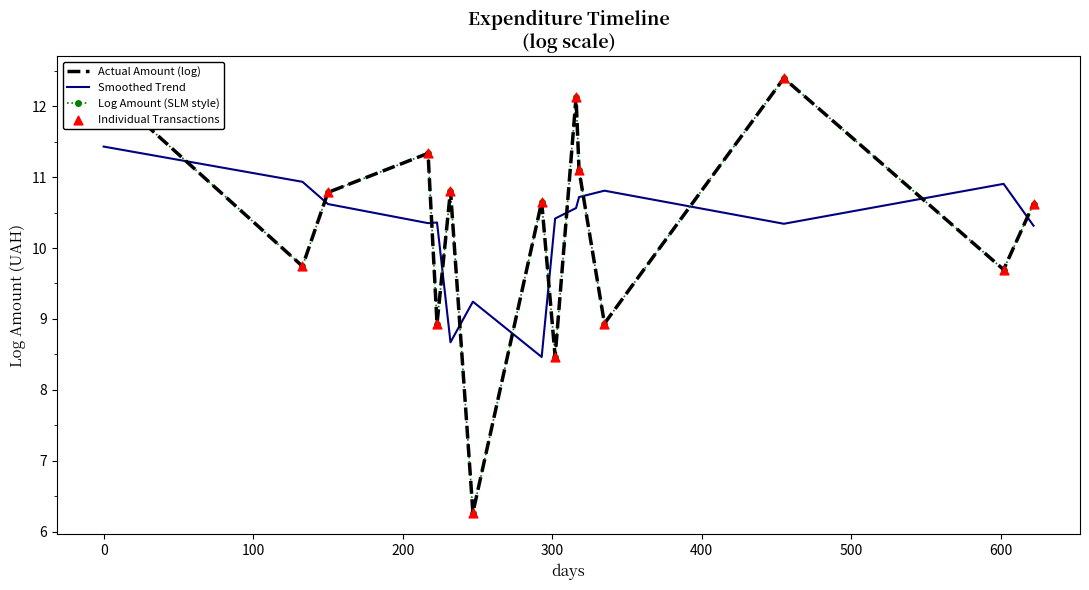

Which series has the largest total across all categories?

Actual Amount (log)